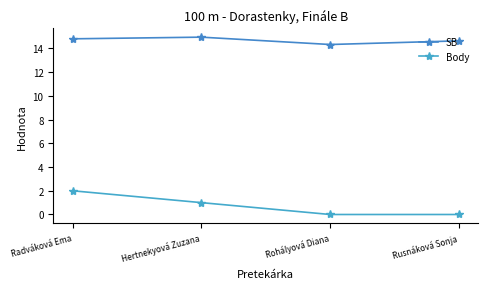

Where does the Body series first go above 1?

Radváková Ema